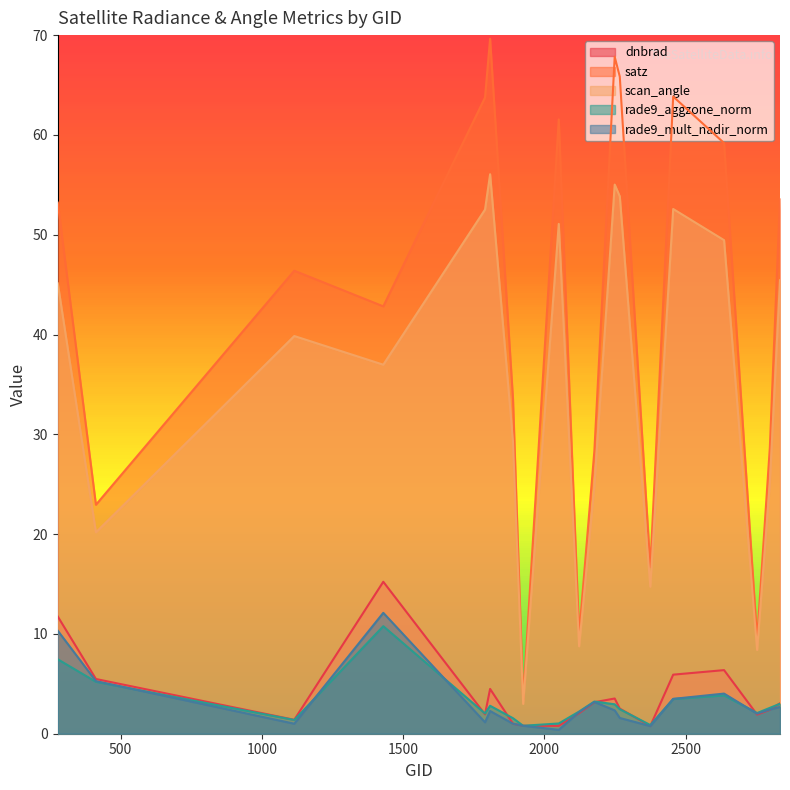

Where is the first local maximum for rade9_aggzone_norm?

1430